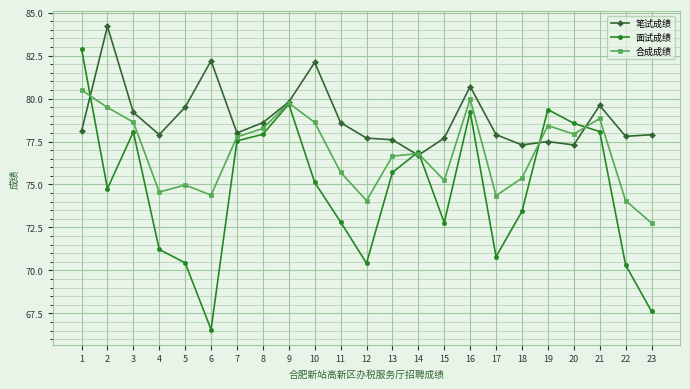

Rank the series at 18 from highest to lowest value.

笔试成绩, 合成成绩, 面试成绩